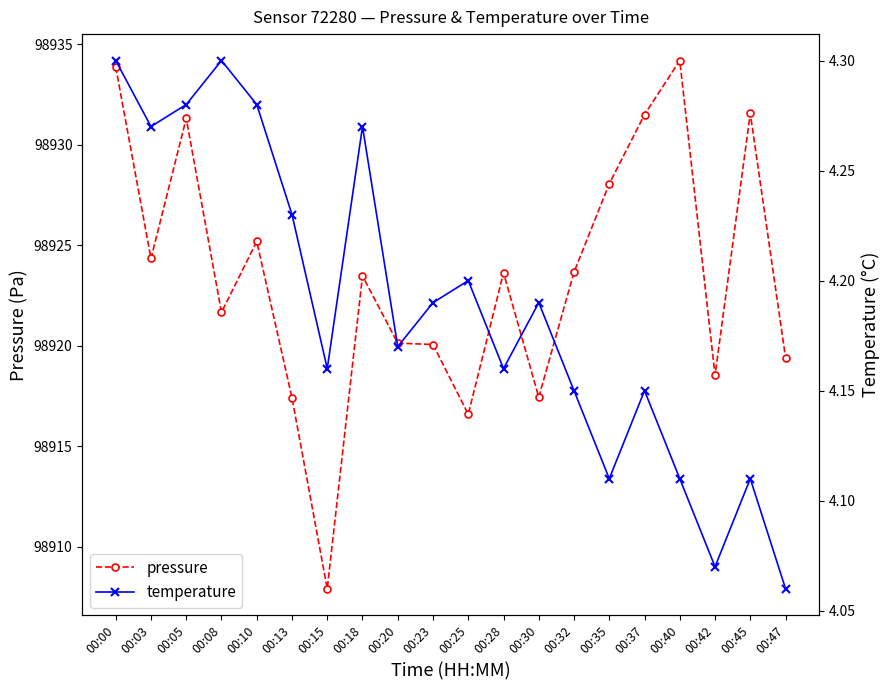

What is the approximate value of temperature at 00:18?

4.3